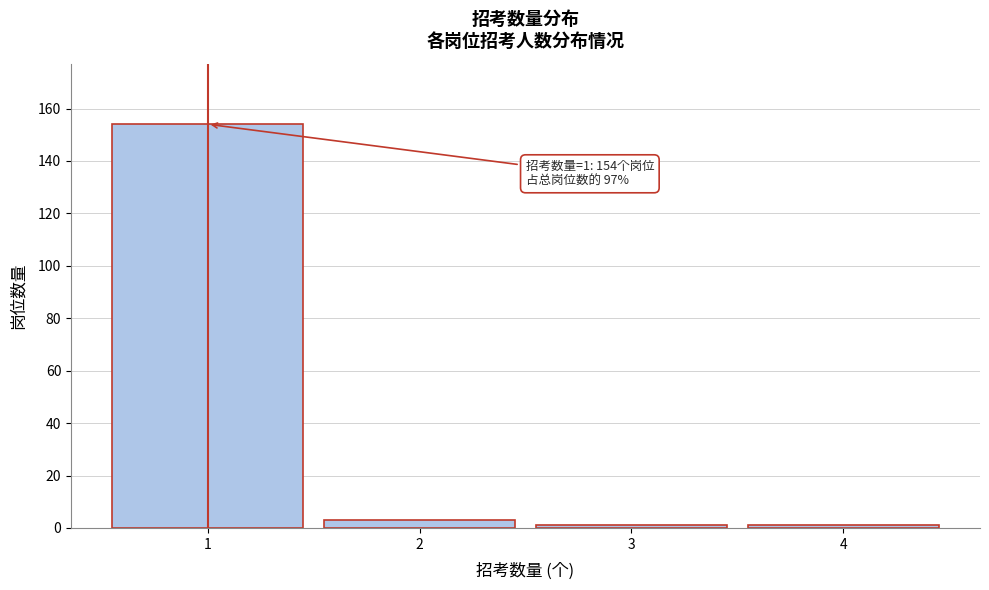

Reading left to right, what are all the values shown in this chart?

1=154	2=3	3=1	4=1